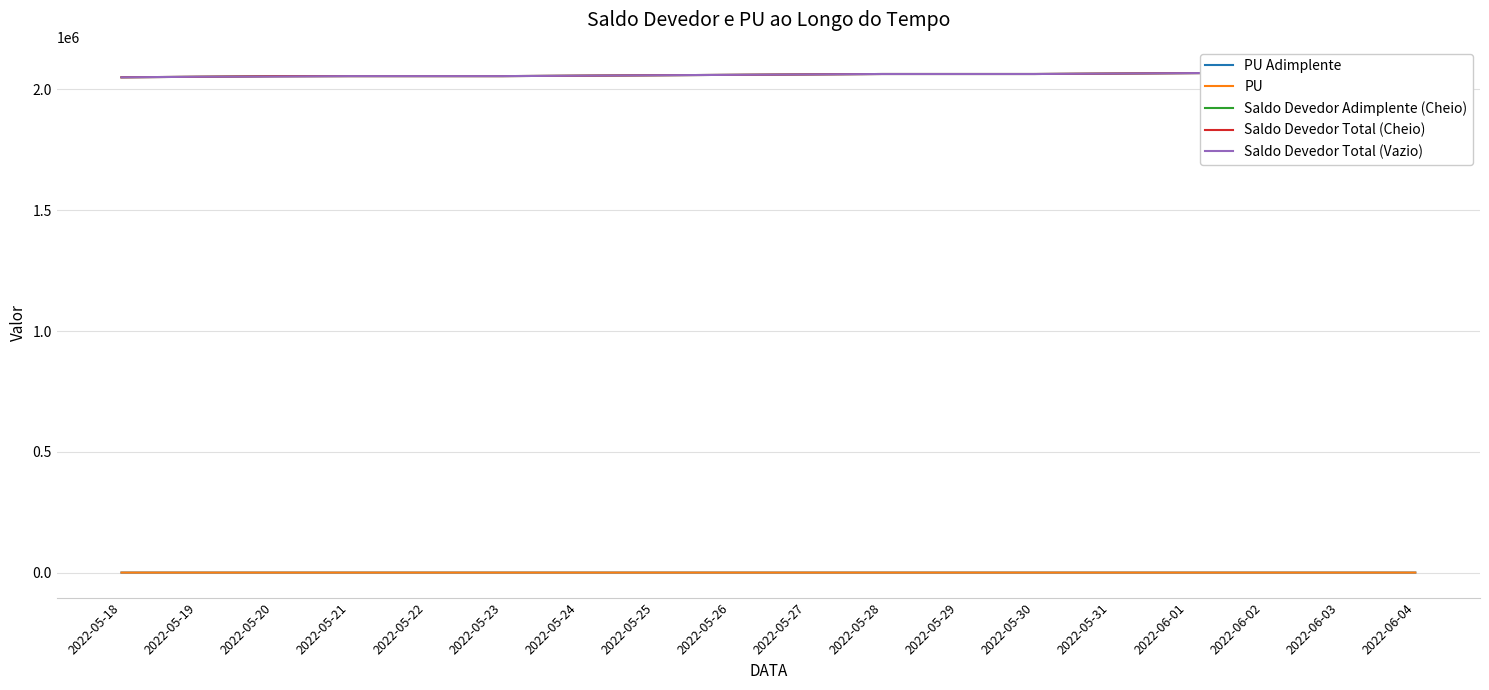

Between 2022-05-18 and 2022-05-23, which series saw the biggest shift?

Saldo Devedor Adimplente (Cheio)